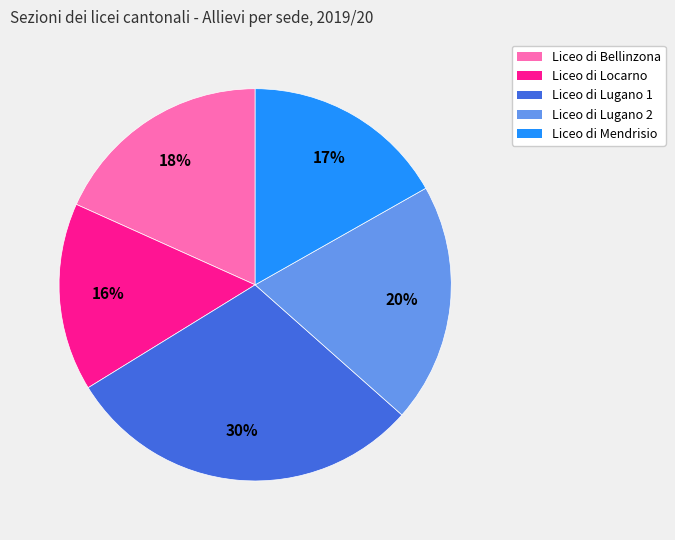

Is it true that Liceo di Lugano 1 is 30% of the pie?

True